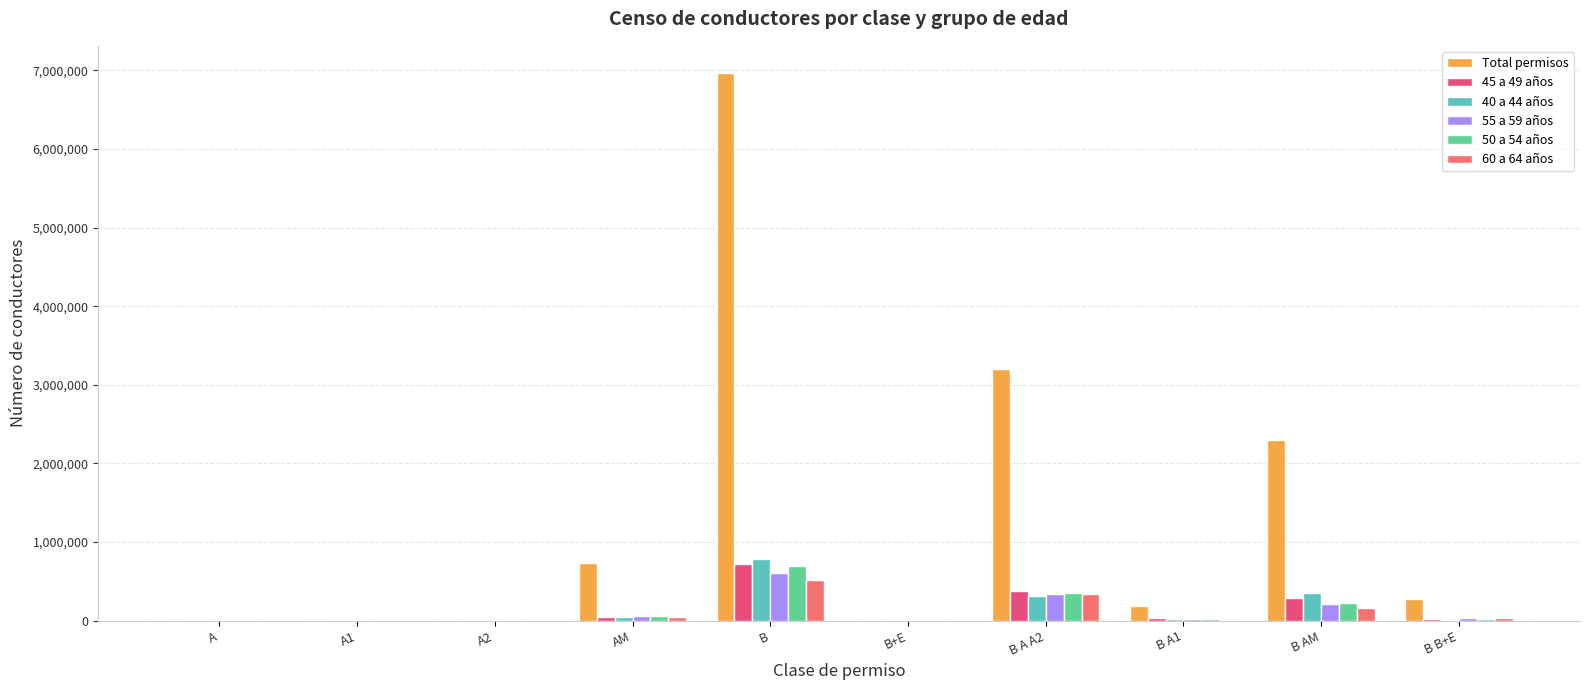

What is the sum of the 55 a 59 años values at B B+E and B AM?

247241